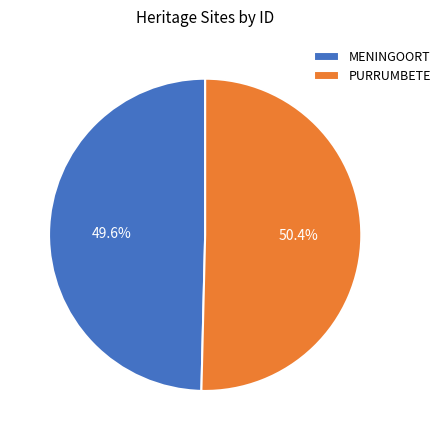

True or false: MENINGOORT accounts for 42% of the total.

False